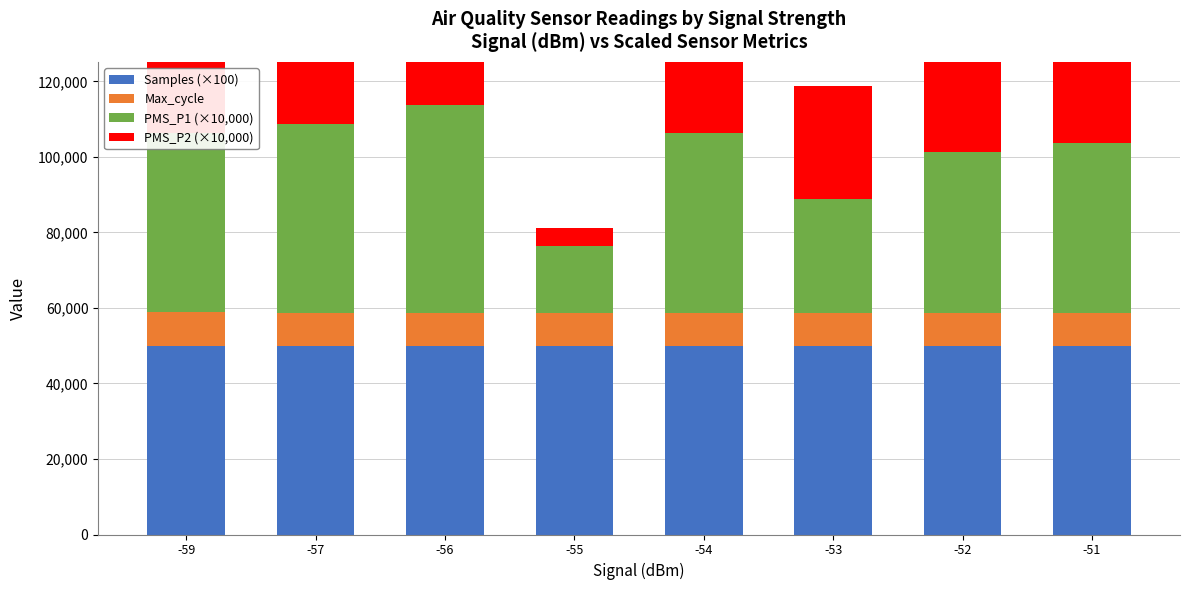

Which series has the largest total across all categories?

Samples (×100)